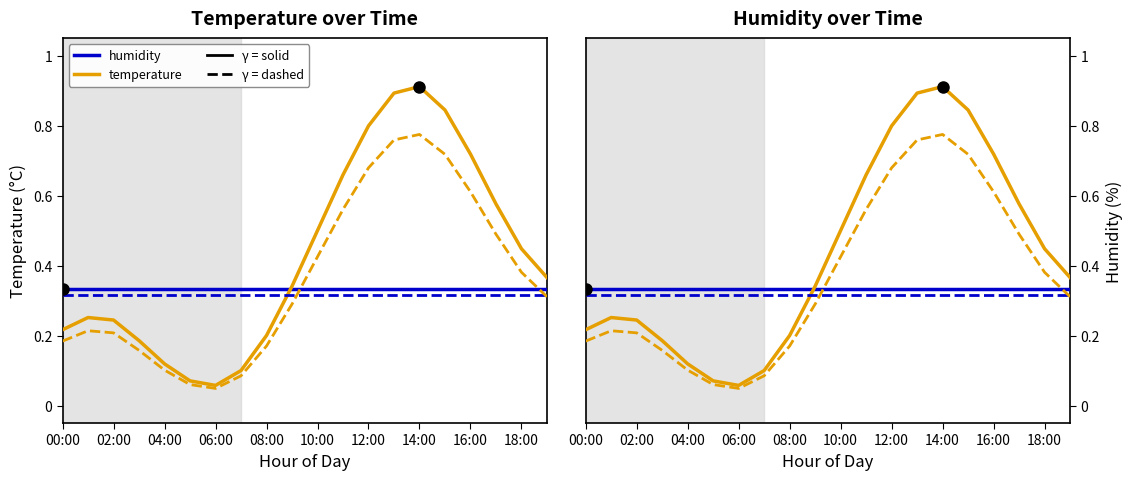

At how many categories does at least one series exceed 0?

20